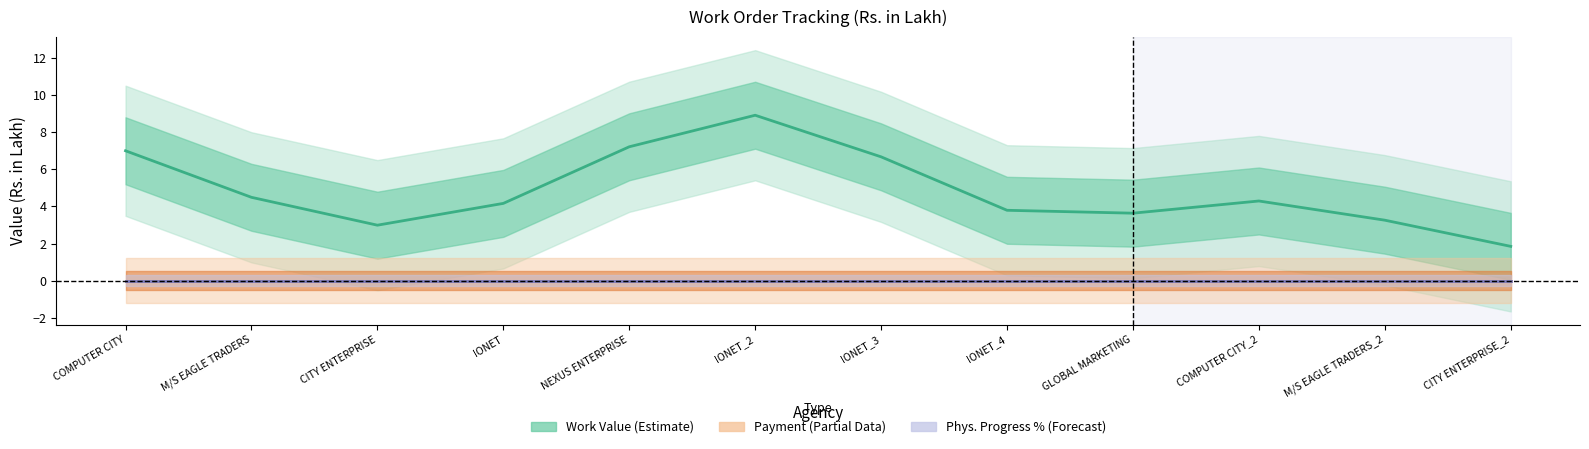

Rank the categories by Payment (Partial Data) value from lowest to highest.

COMPUTER CITY, M/S EAGLE TRADERS, CITY ENTERPRISE, IONET, NEXUS ENTERPRISE, IONET_2, IONET_3, IONET_4, GLOBAL MARKETING, COMPUTER CITY_2, M/S EAGLE TRADERS_2, CITY ENTERPRISE_2